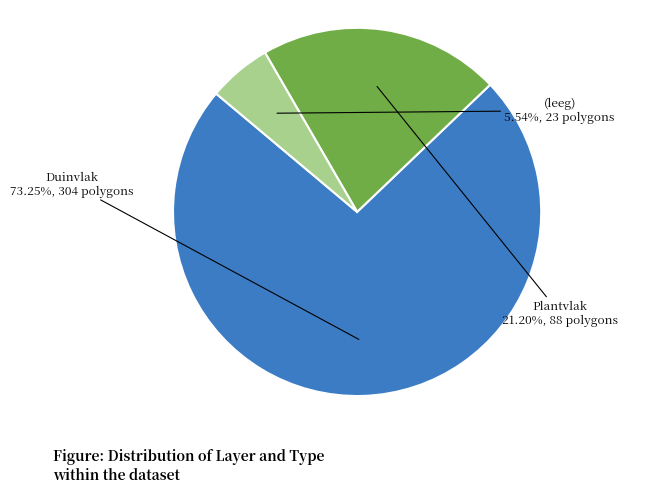

Is there any slice that represents more than half of the pie?

Yes